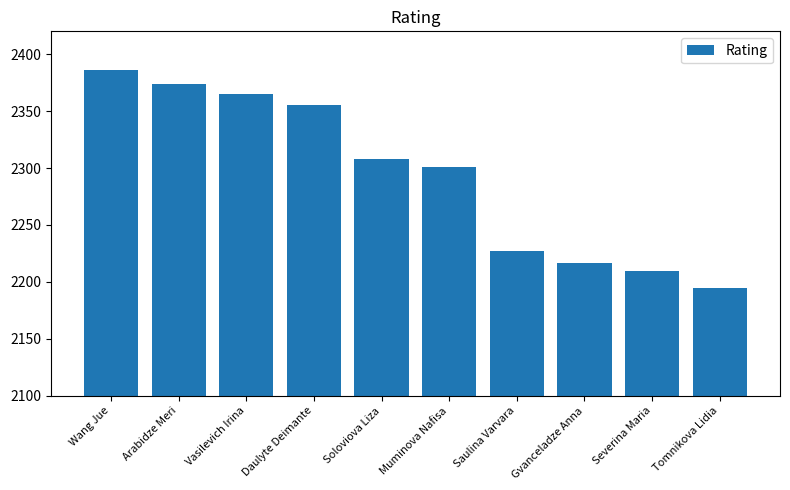

Reading left to right, what are all the values shown in this chart?

2386	2374	2365	2355	2308	2301	2227	2217	2210	2195